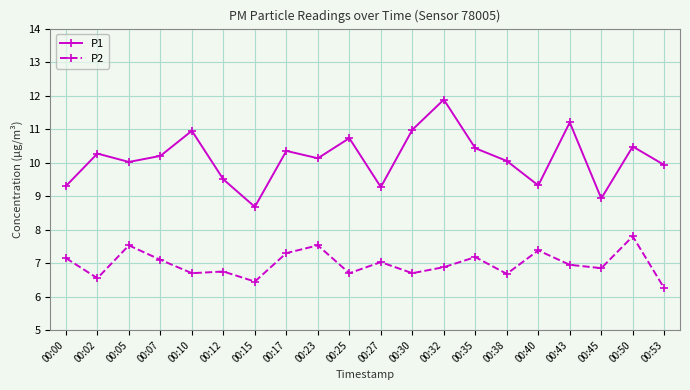

How many lines are shown in the chart?

2